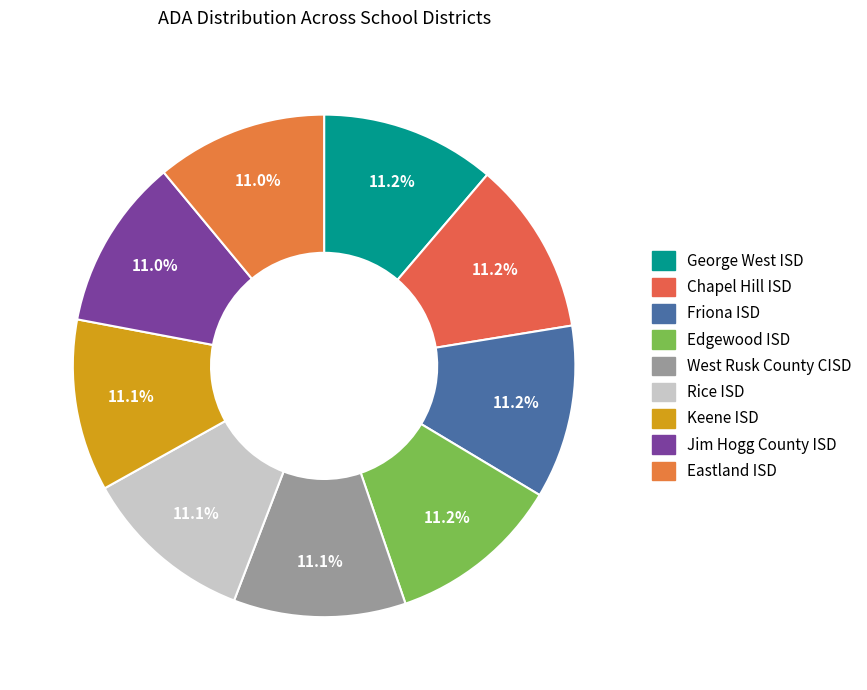

Is there a majority slice in this chart?

No